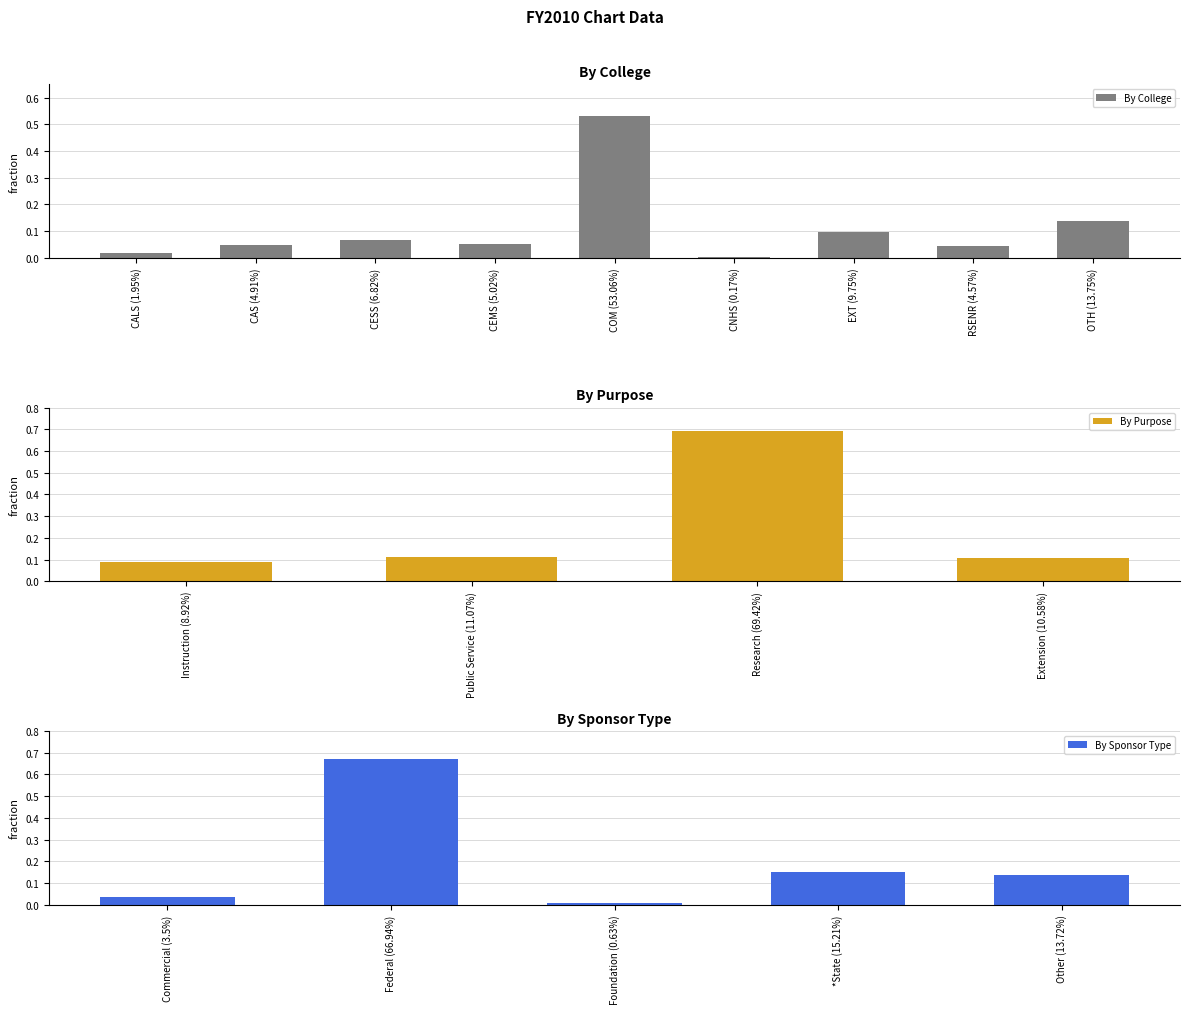

The value of By Purpose at 3 is 0.1. True or false?

True